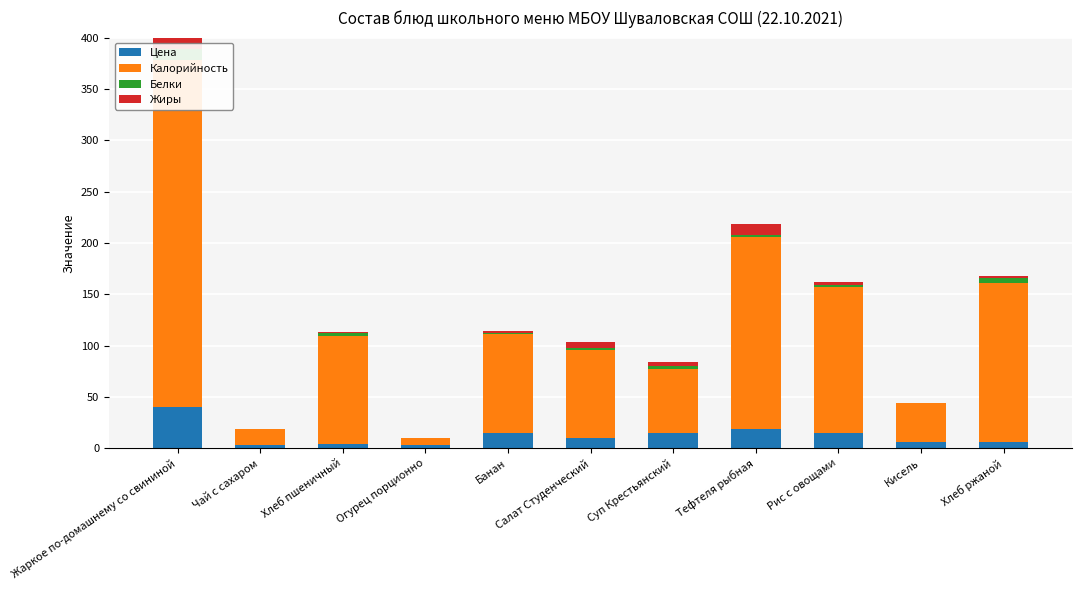

What is the approximate value of Белки at Тефтеля рыбная?

2